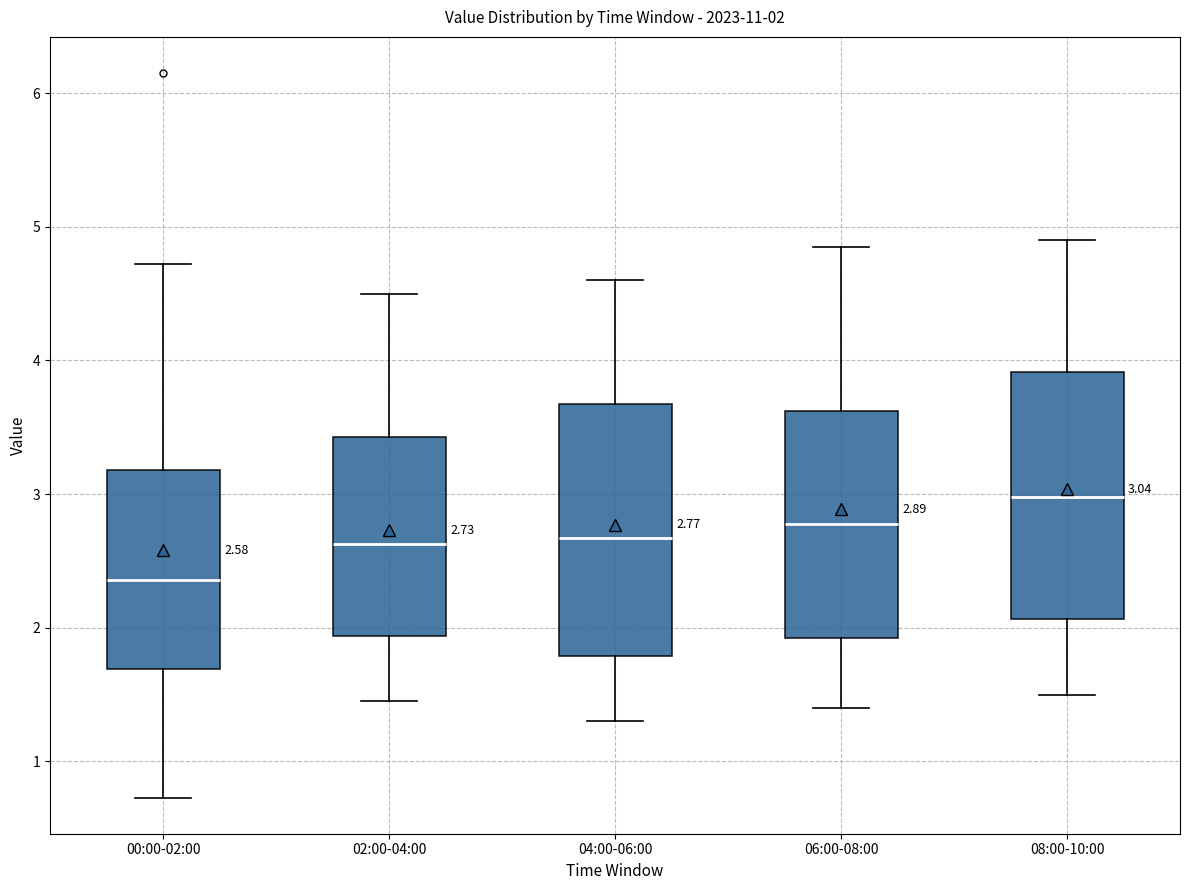

Which box has the lowest median line?

00:00-02:00